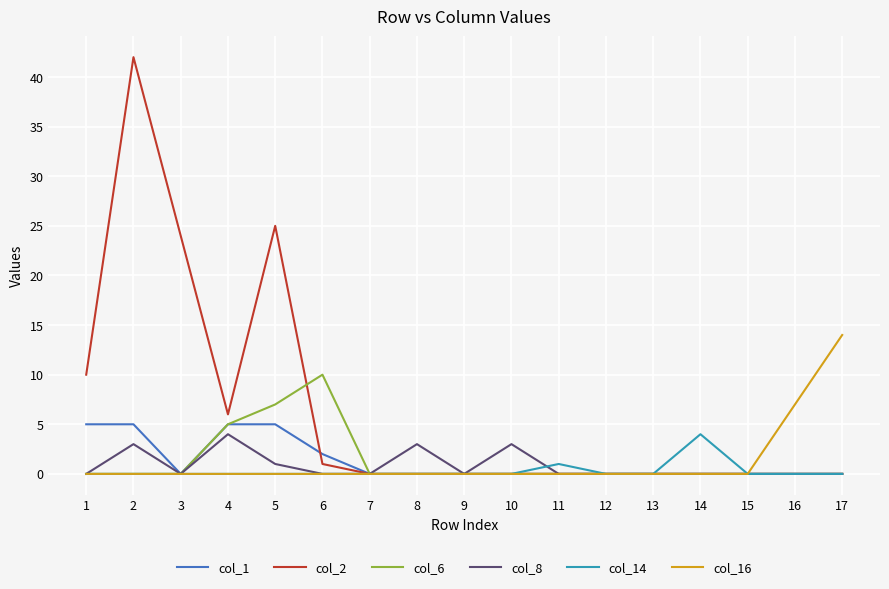

Which series has the widest spread of values?

col_2